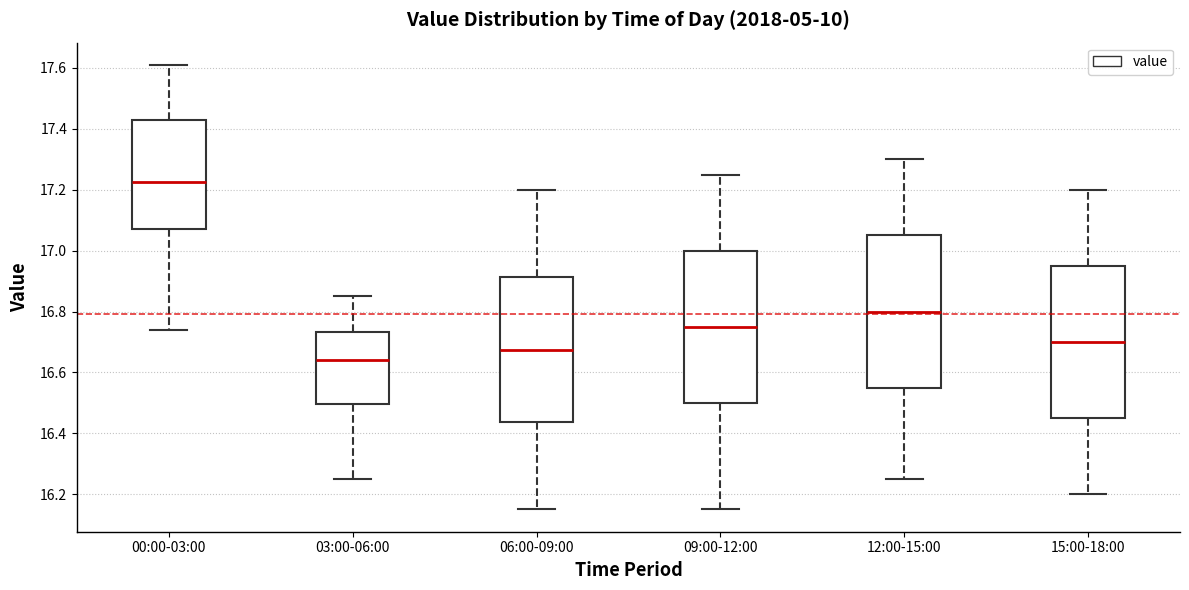

Reading left to right, transcribe this box plot: for each box, give where its median line is, the range the box spans, and where its two whiskers end, as read against the y-axis. The values are not printed on the chart, so give them approximately, as read against the axis.

00:00-03:00: median 17.22, box 17.08 to 17.44, whiskers 16.74 to 17.62
03:00-06:00: median 16.64, box 16.50 to 16.74, whiskers 16.26 to 16.86
06:00-09:00: median 16.68, box 16.44 to 16.92, whiskers 16.16 to 17.20
09:00-12:00: median 16.76, box 16.50 to 17.00, whiskers 16.16 to 17.26
12:00-15:00: median 16.80, box 16.56 to 17.06, whiskers 16.26 to 17.30
15:00-18:00: median 16.70, box 16.46 to 16.96, whiskers 16.20 to 17.20